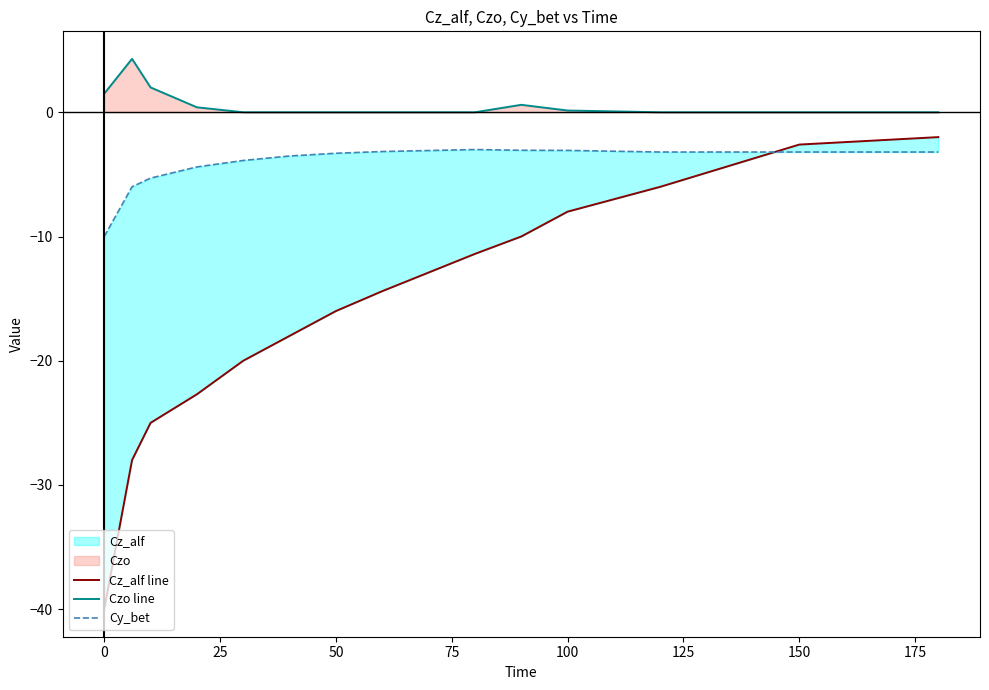

The Czo line series shows -2.5 at 150. True or false?

False